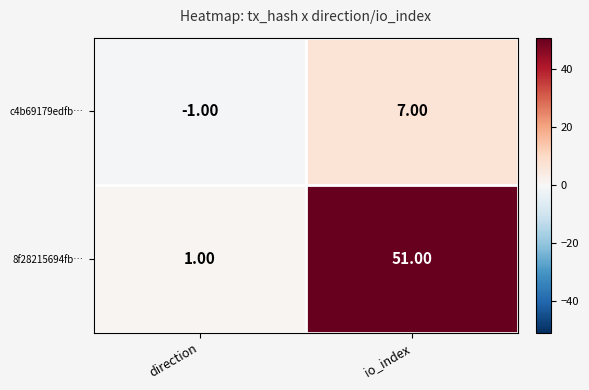

At which category does the chart reach its minimum across all series?

direction